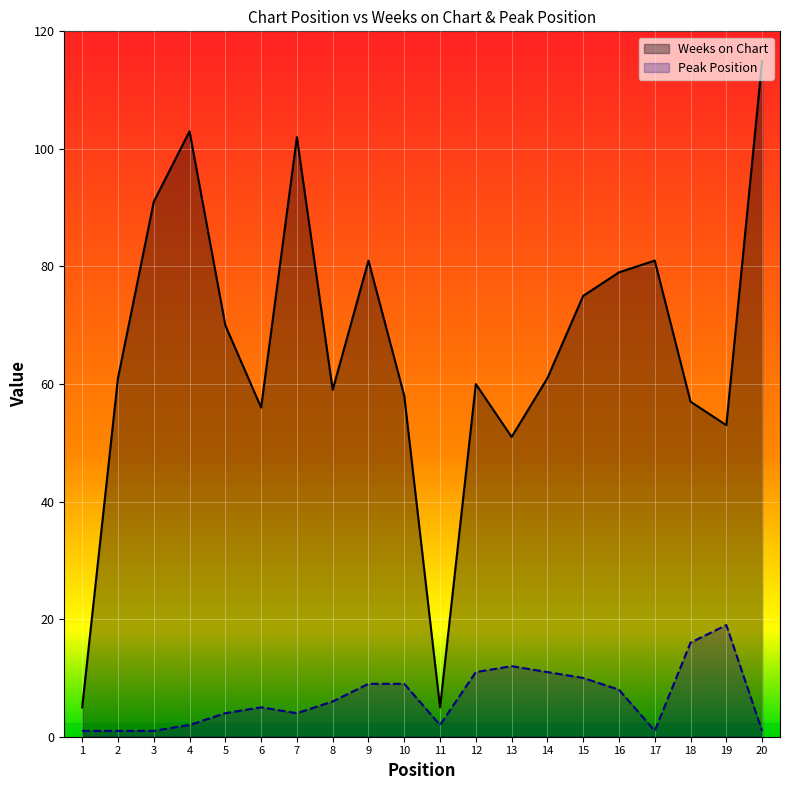

True or false: Peak Position and Weeks on Chart intersect in this chart.

False